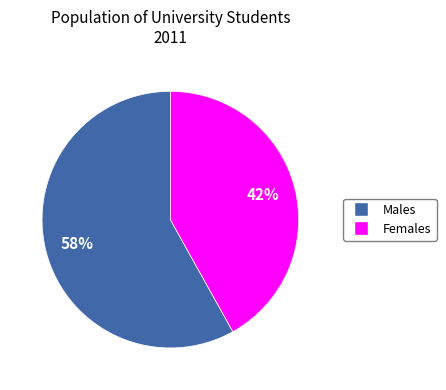

To the nearest percent, what is the average slice percentage?

50%